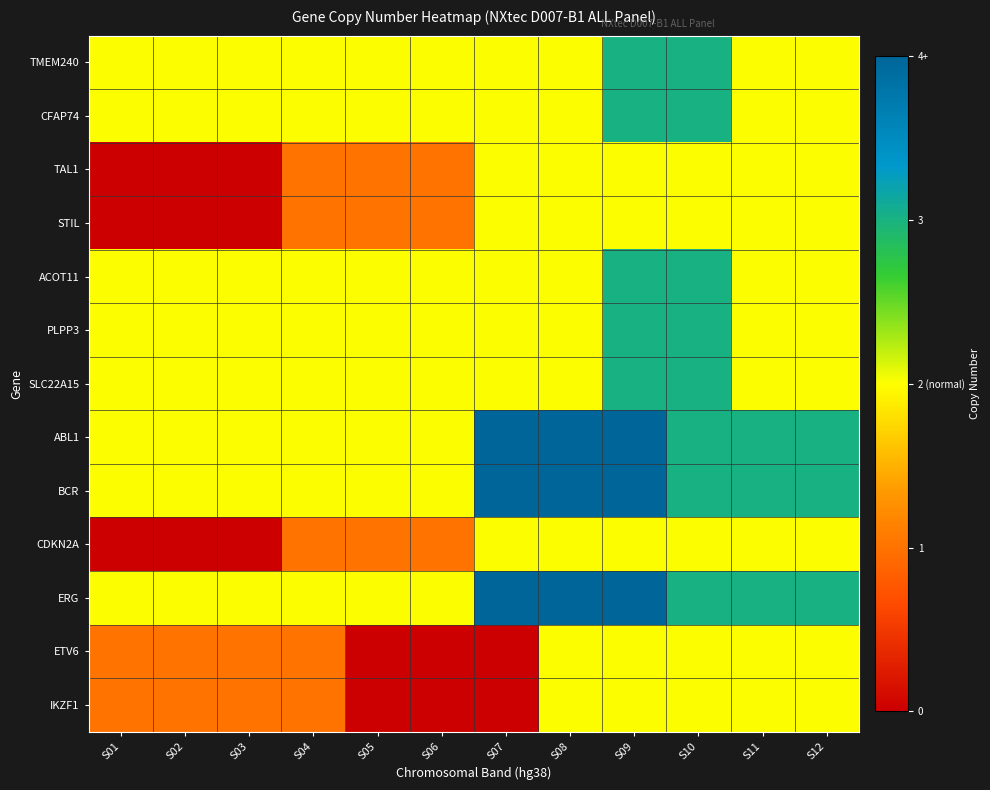

At S06, list the series in order from smallest to largest.

ETV6, IKZF1, TAL1, STIL, CDKN2A, TMEM240, CFAP74, ACOT11, PLPP3, SLC22A15, ABL1, BCR, ERG